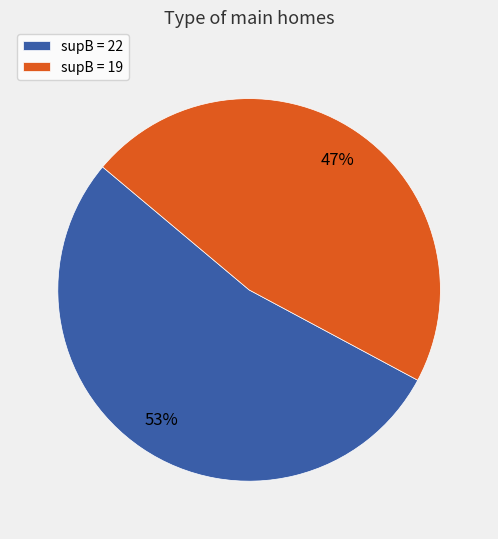

To the nearest percent, what is the average slice percentage?

50%